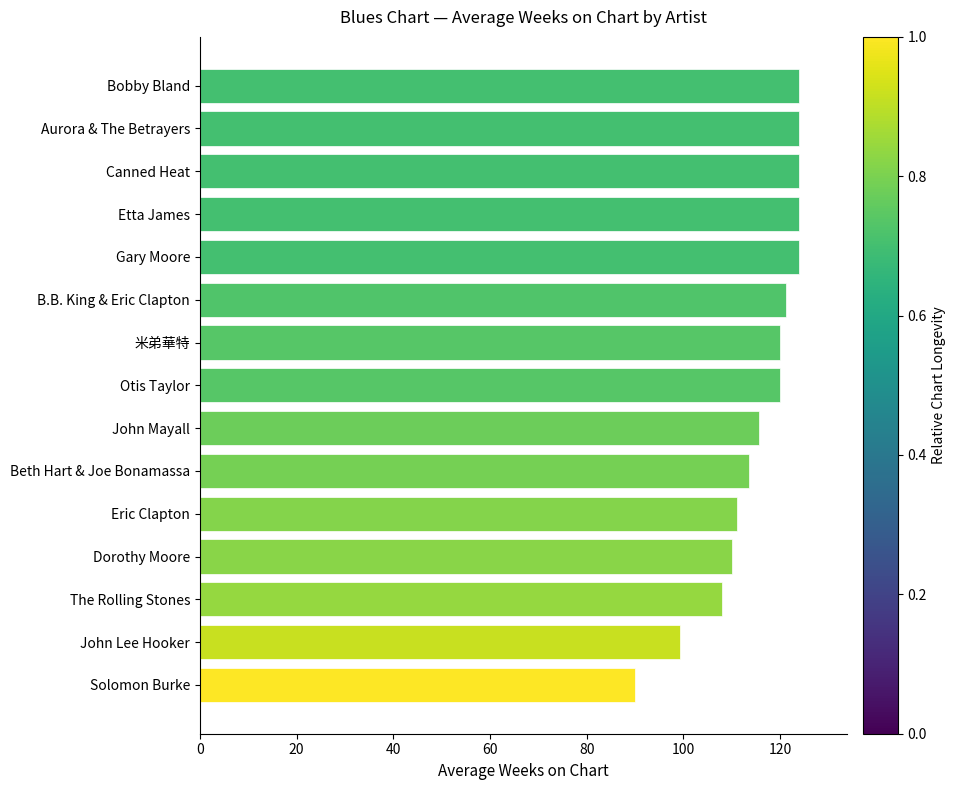

Which label corresponds to the smallest value in the chart?

Solomon Burke